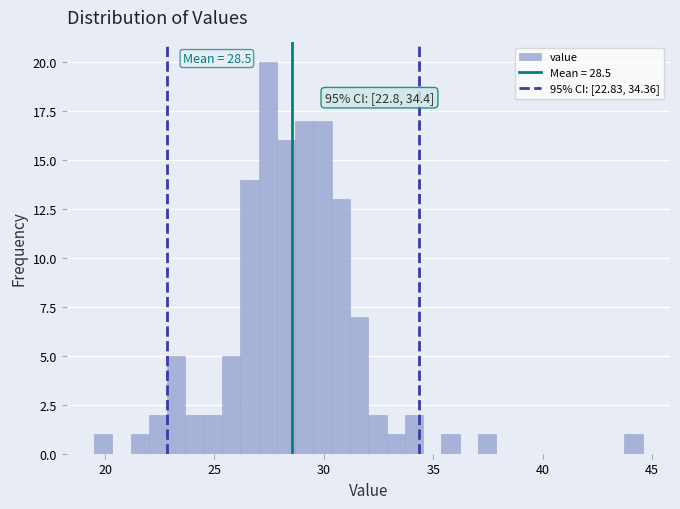

Read against the x-axis, roughly where is the centre of the tallest bar?

27.5